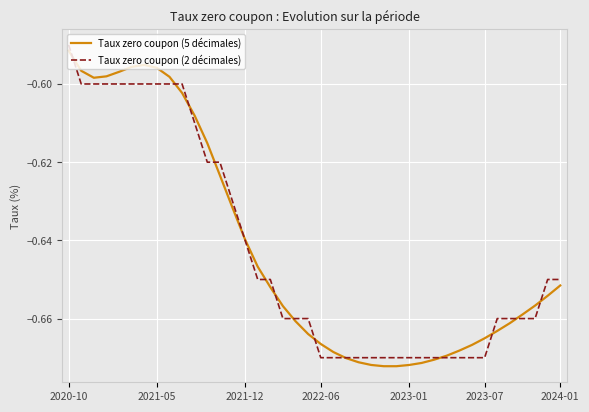

Rank the series by their maximum value, from highest to lowest.

Taux zero coupon (2 décimales), Taux zero coupon (5 décimales)